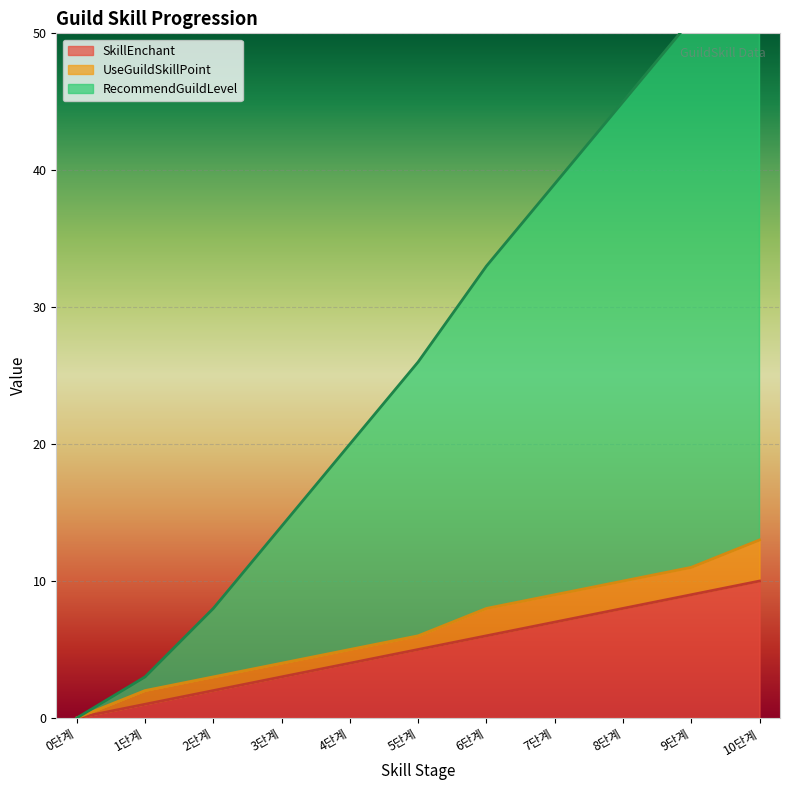

The value of SkillEnchant at 5단계 is 9. True or false?

False